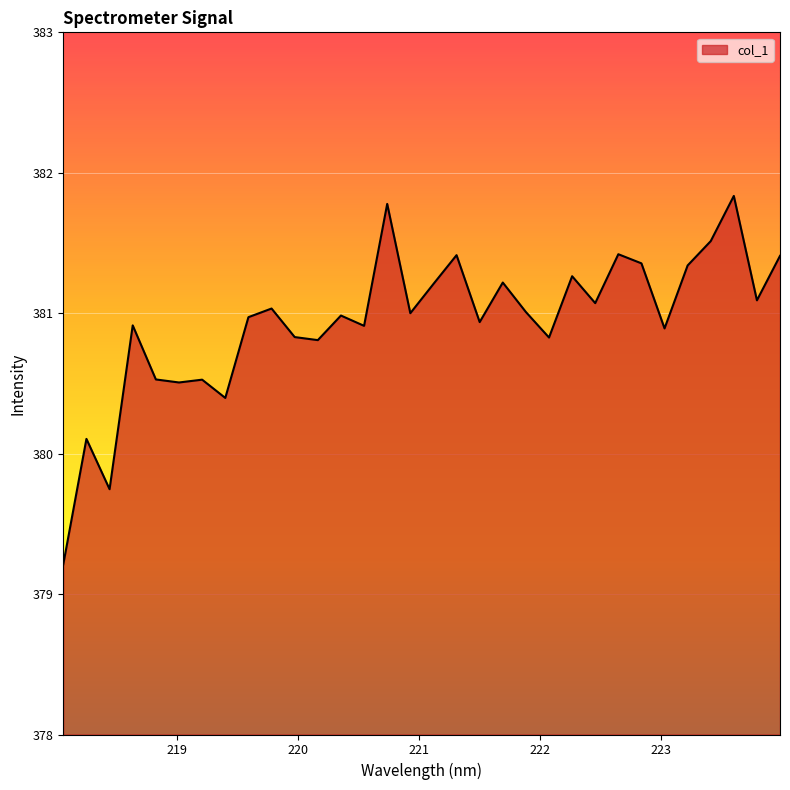

What is the difference between the maximum and minimum values?

2.6